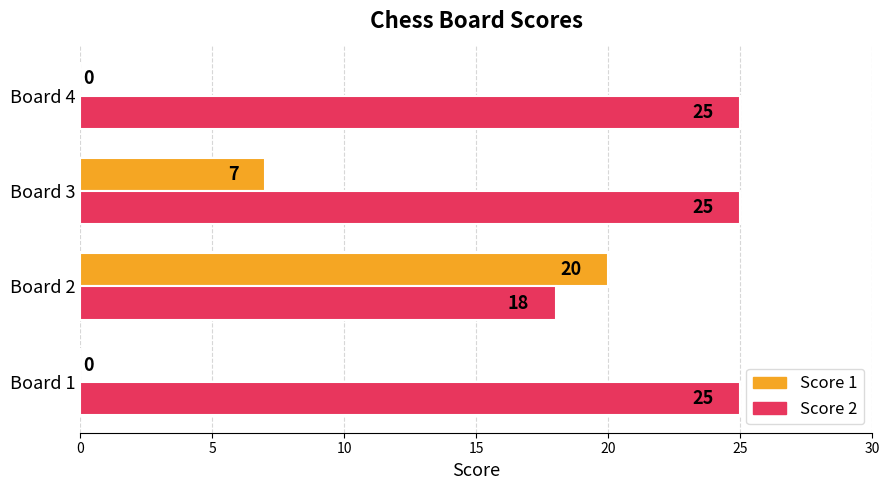

What is the sum of all Score 1 values?

27